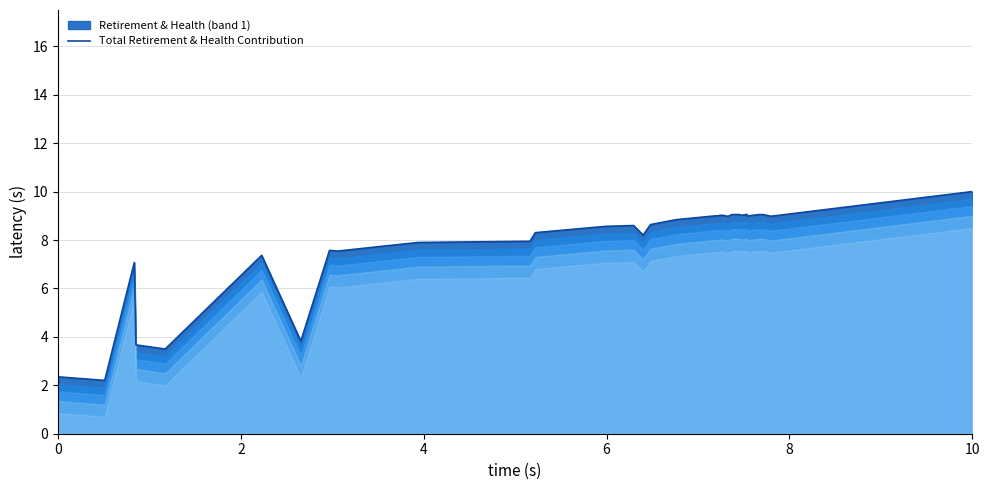

What is the greatest value displayed?

10.0